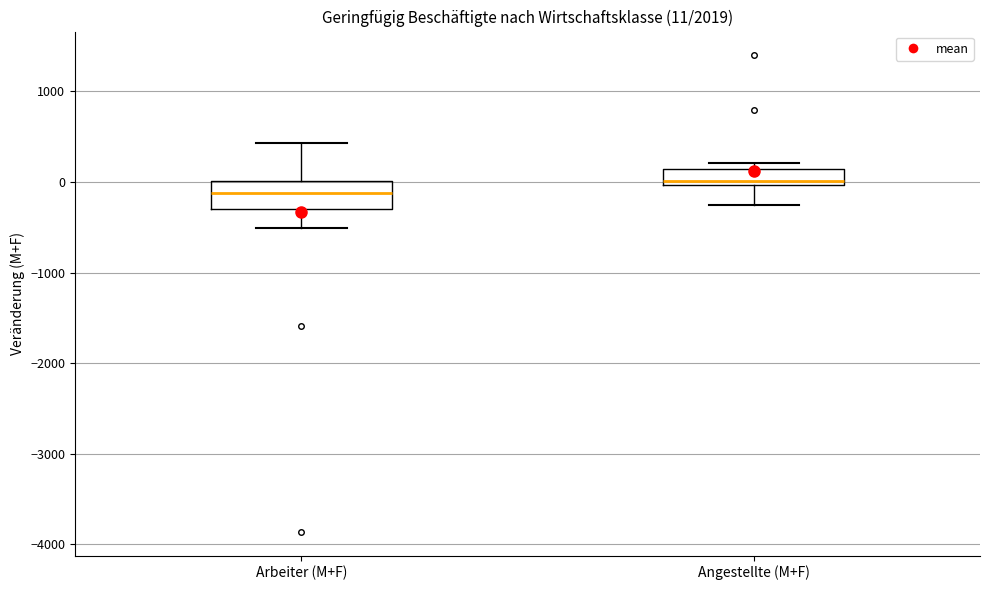

Which box is the tallest, from its lower edge to its upper edge?

Arbeiter (M+F)